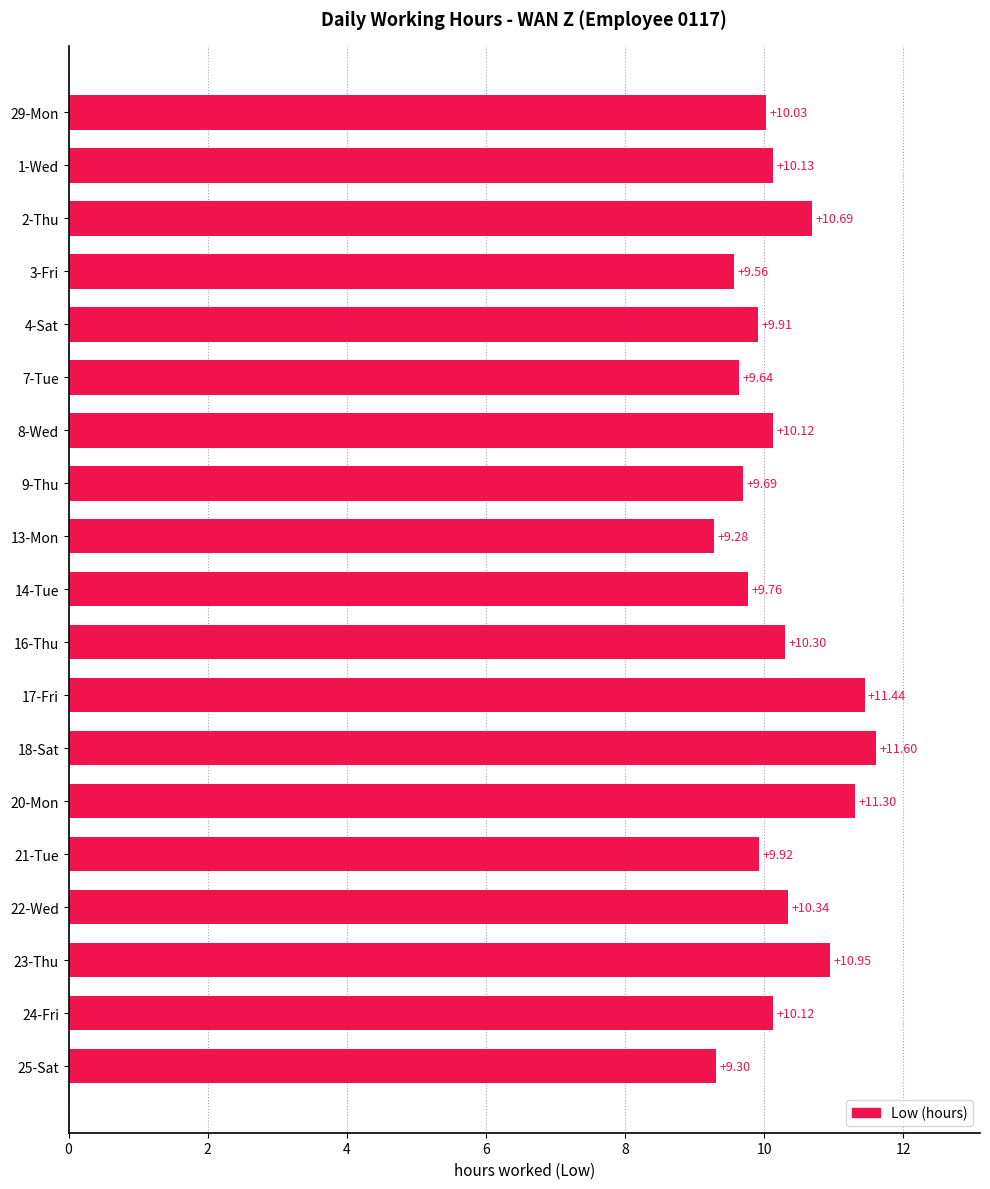

What is the sum of all values?

194.1